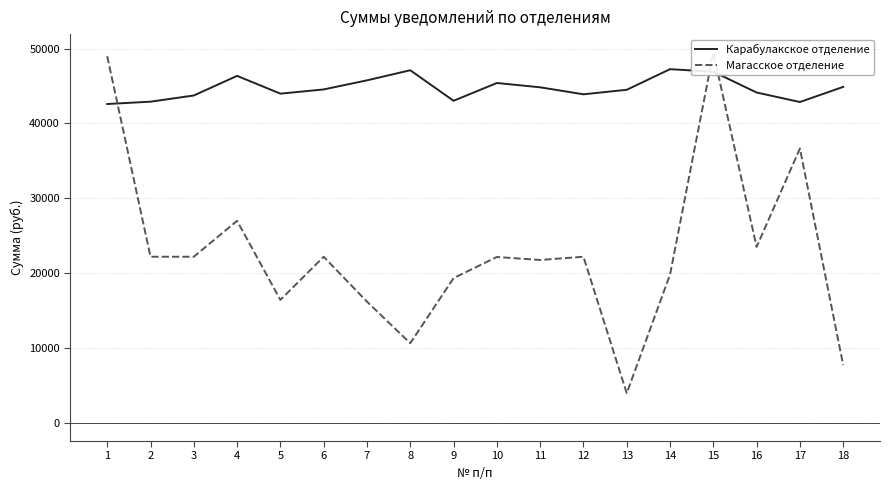

What is the value of the Карабулакское отделение point at the 4th from the left?

46360.9